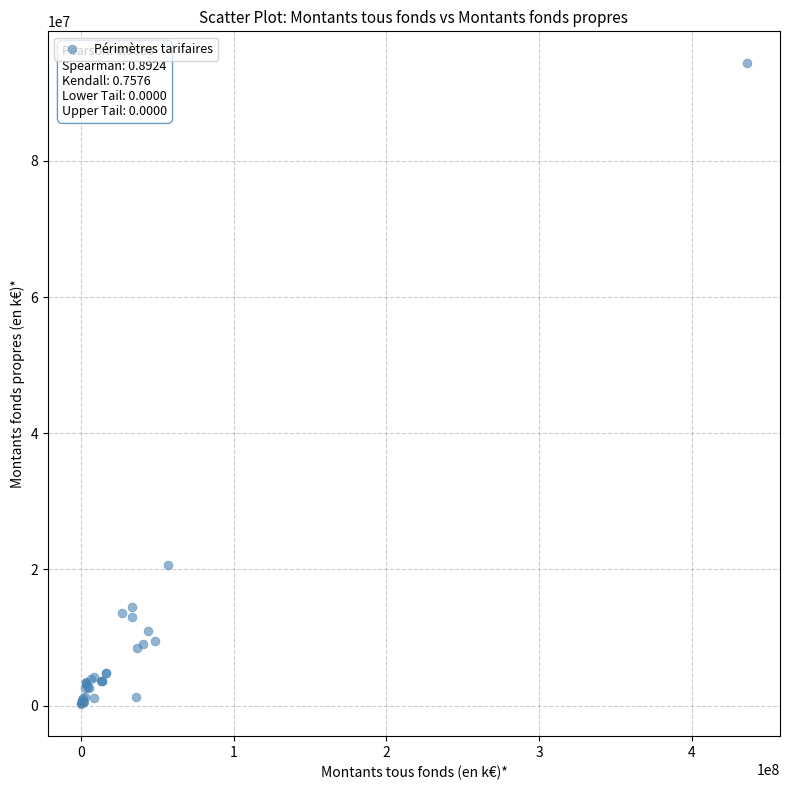

What Y value in the scatter plot is closest to 47263061?

20680274.6